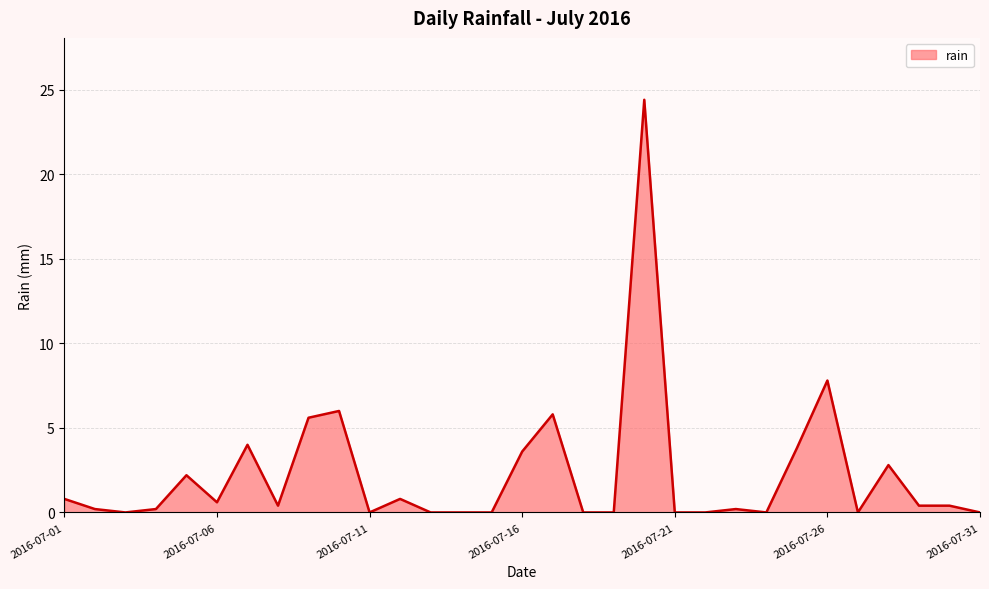

What is the greatest value displayed?

24.4